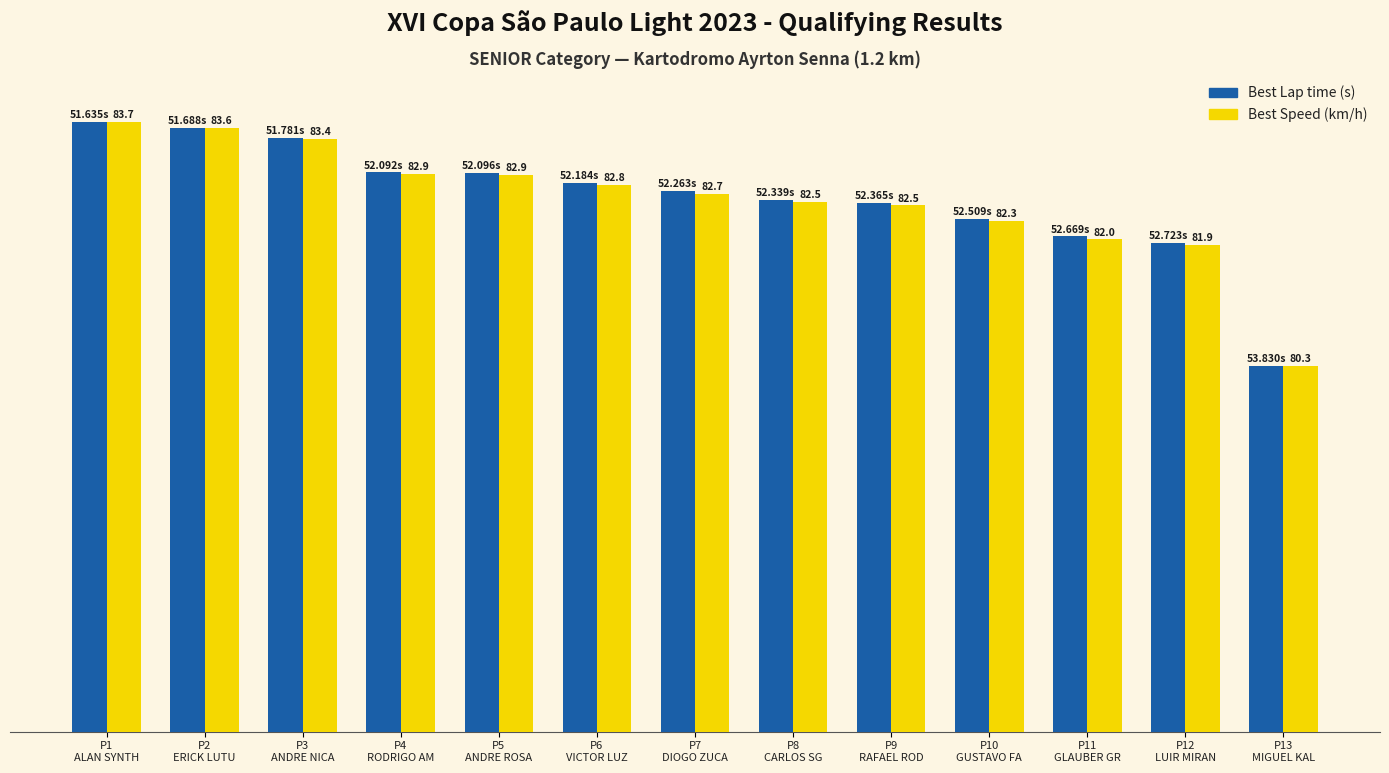

Does the chart contain stacked bars?

No